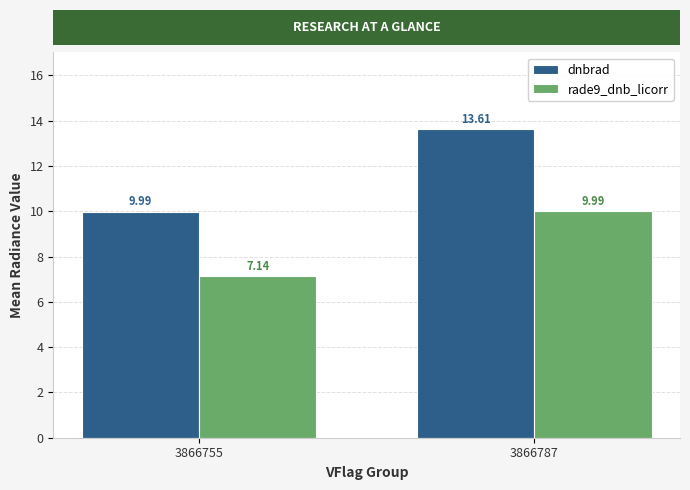

List the labels in order of rade9_dnb_licorr value, largest first.

3866787, 3866755